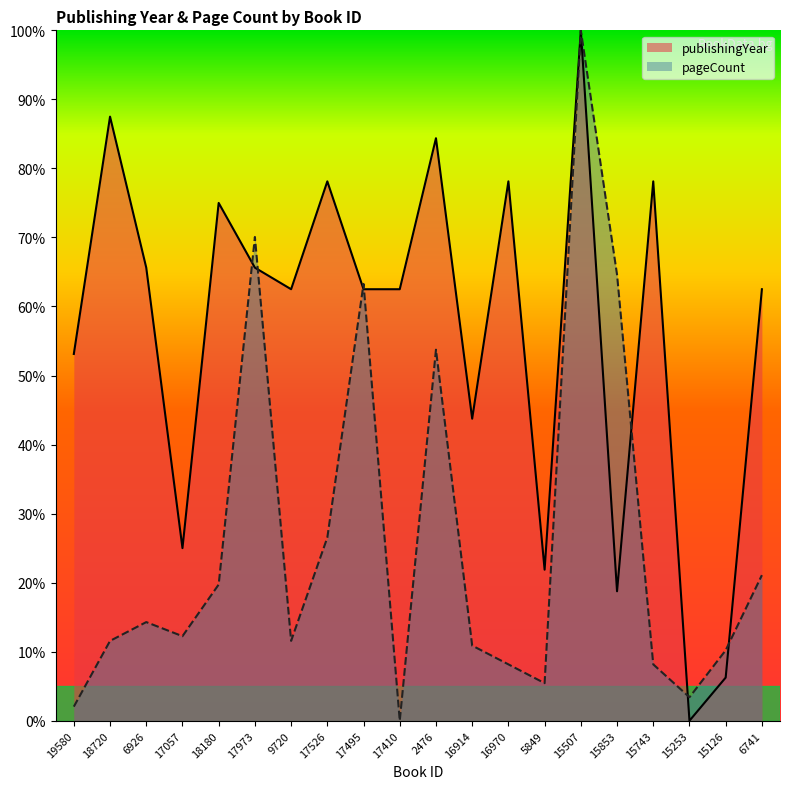

True or false: pageCount has more than 2 interior local peaks.

True